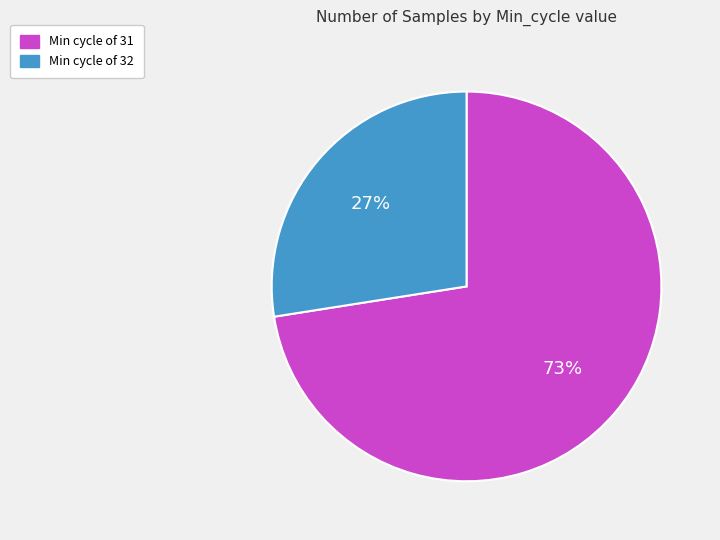

How many slices are in this pie chart?

2